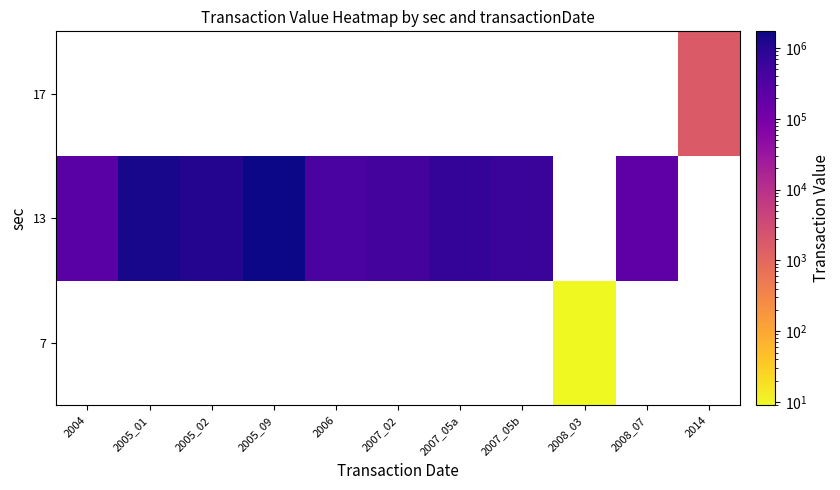

List the series in order of their peak value, highest first.

13, 17, 7